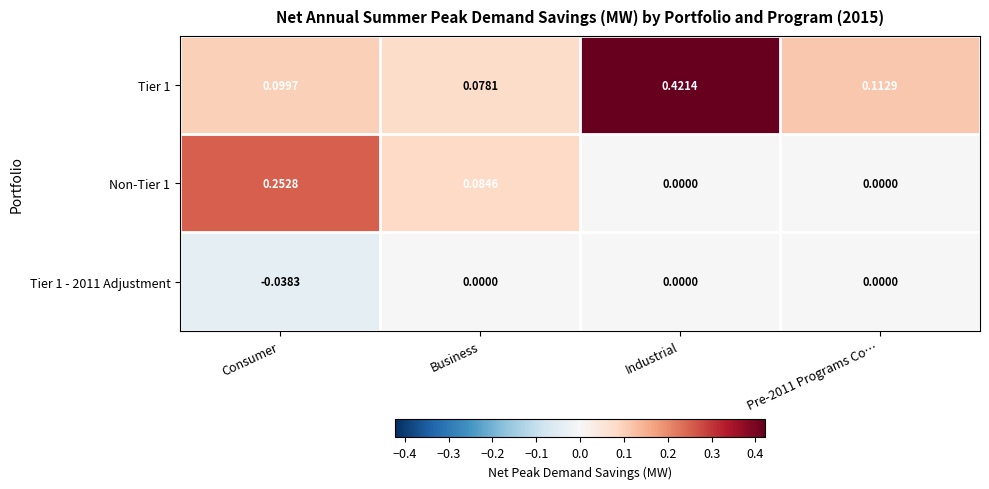

At which category is the sum across all series the highest?

Industrial